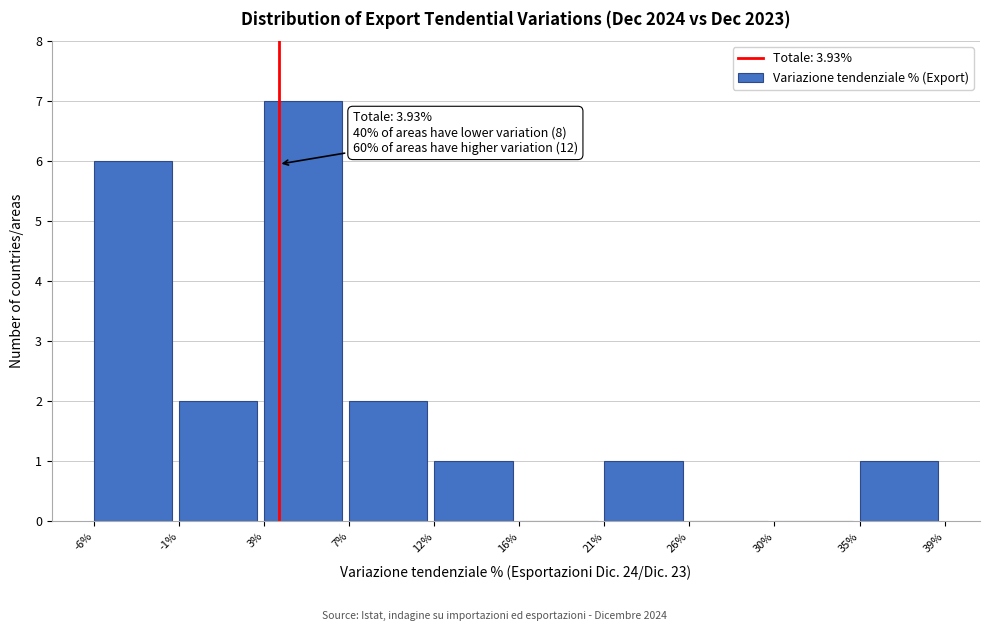

Reading left to right, transcribe all the data shown in this chart.

-6%=6	-1%=2	3%=7	7%=2	12%=1	16%=0	21%=1	26%=0	30%=0	35%=1